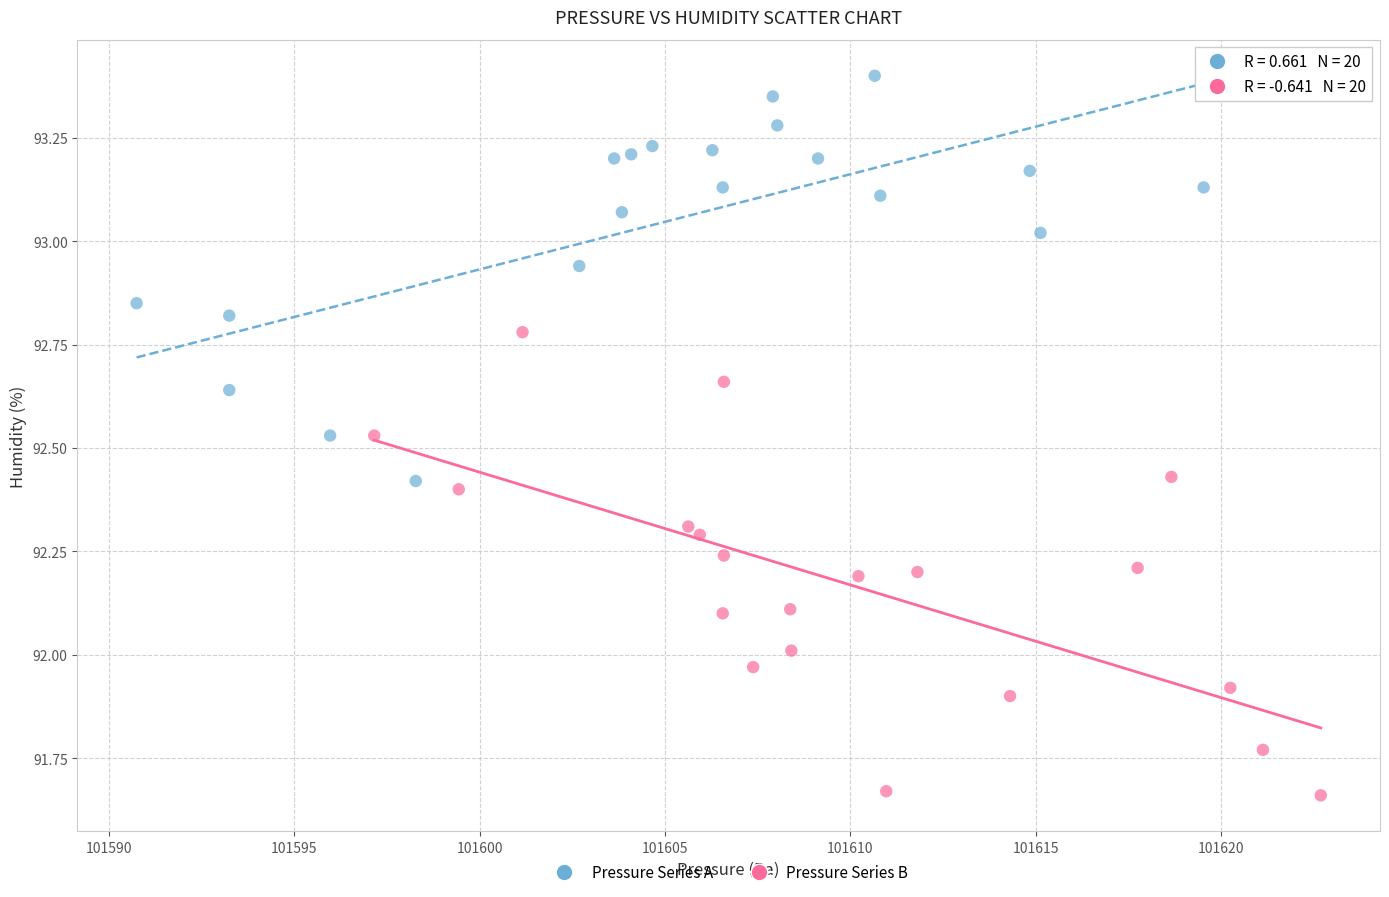

What are all the series names shown in the legend?

Pressure Series A, Pressure Series B